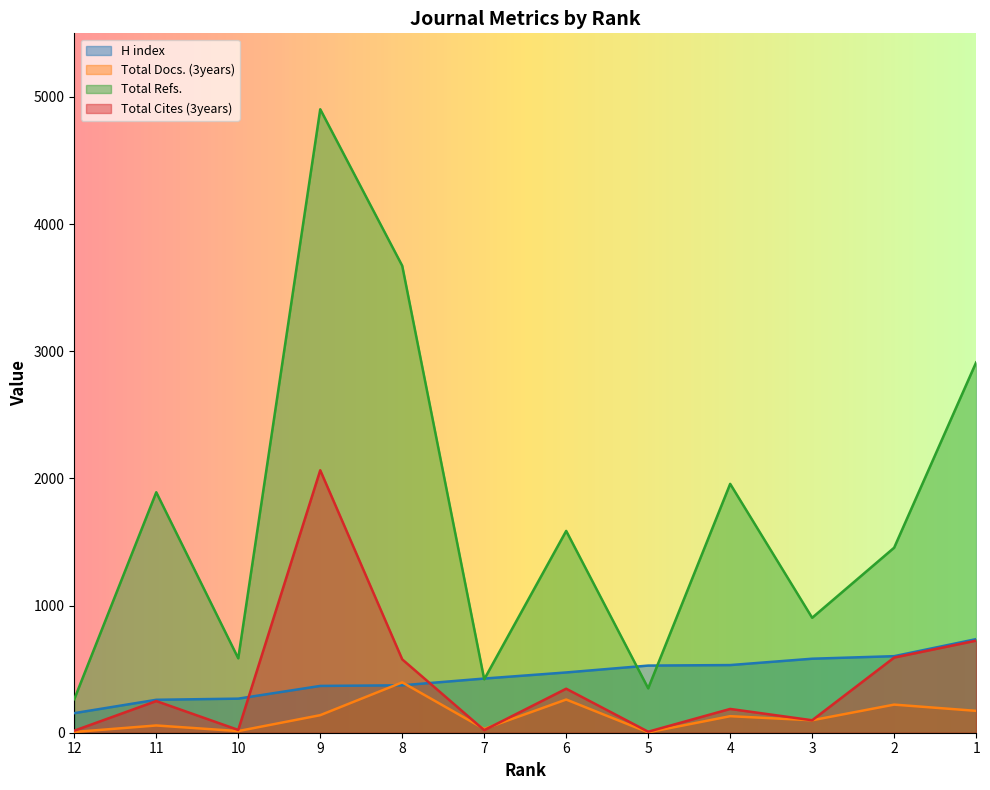

Read the Total Cites (3years) value at 12.

16